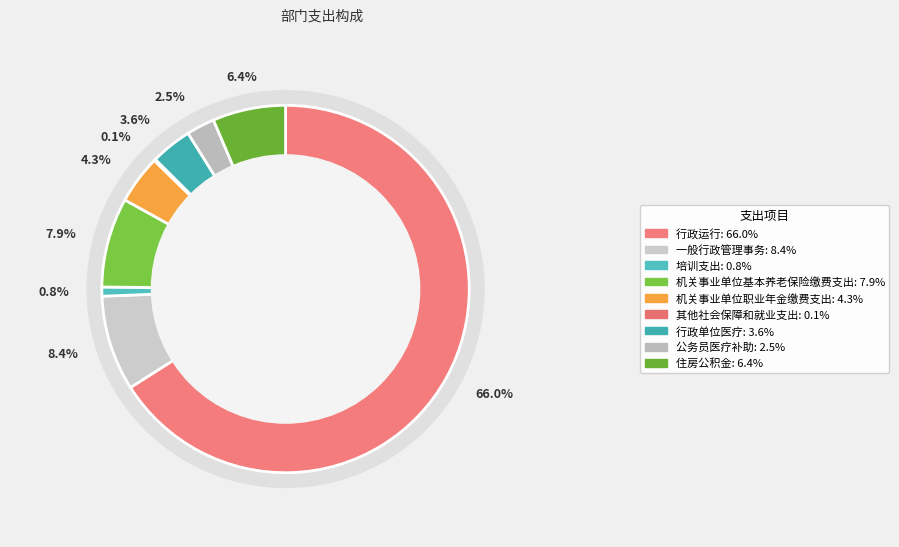

What percentage is the 培训支出 slice, to the nearest percent?

1%